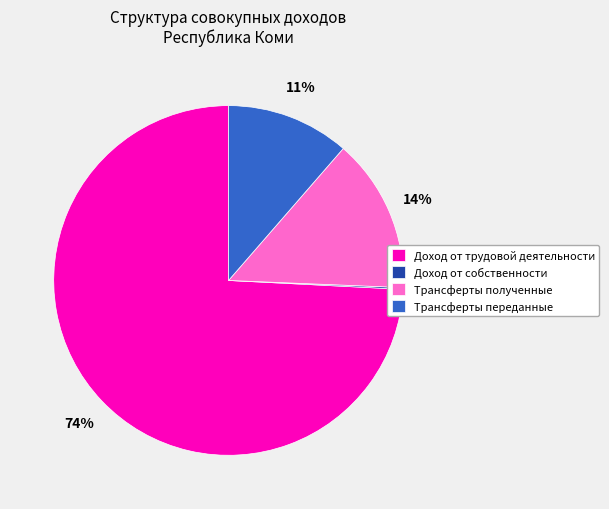

Which category has the biggest portion of the pie?

Доход от трудовой деятельности